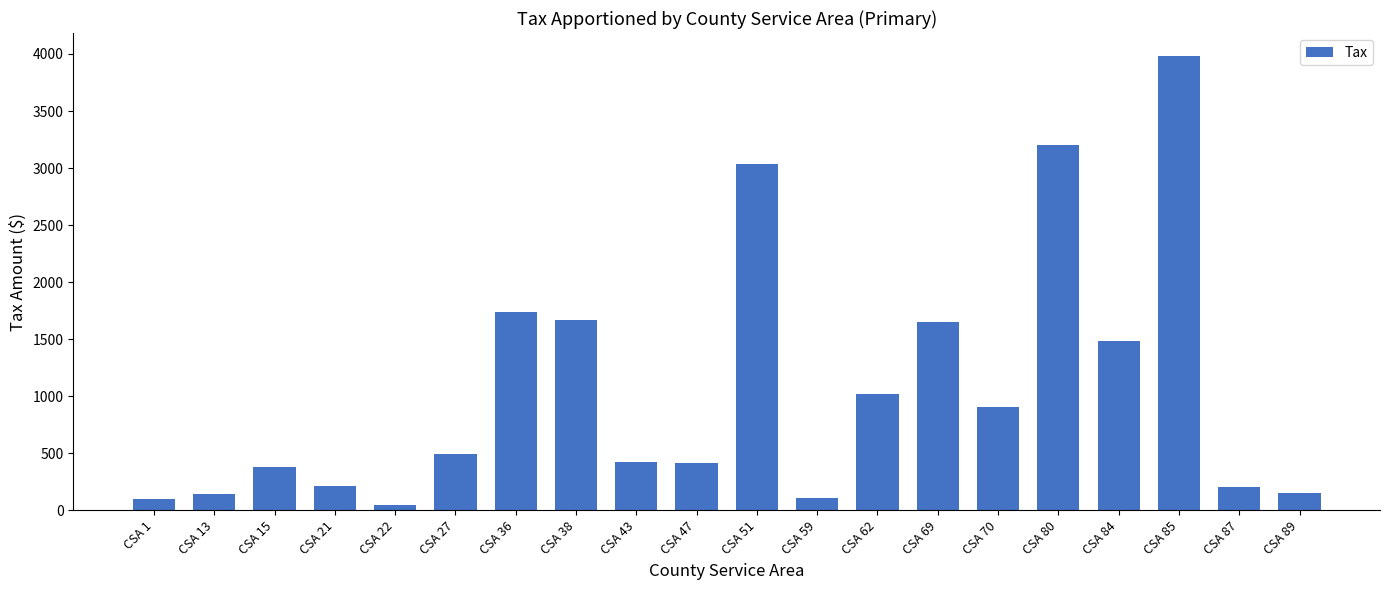

The chart shows a value of 358.1 at CSA 87. True or false?

False